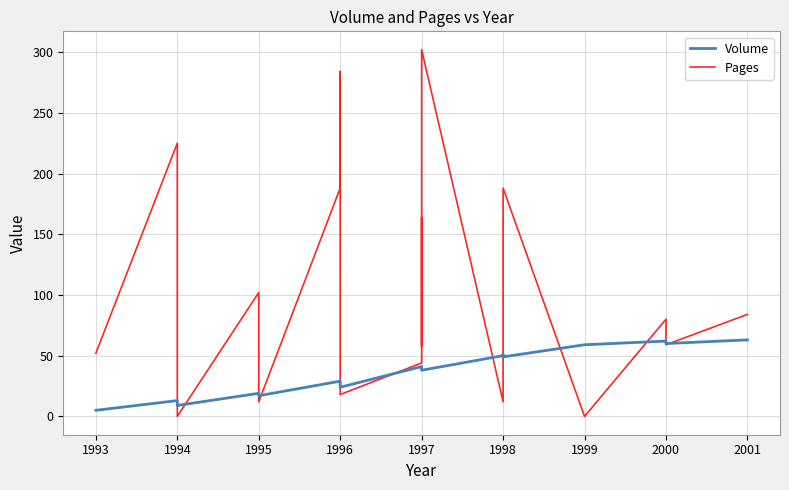

Rank the series by their maximum value, from highest to lowest.

Pages, Volume